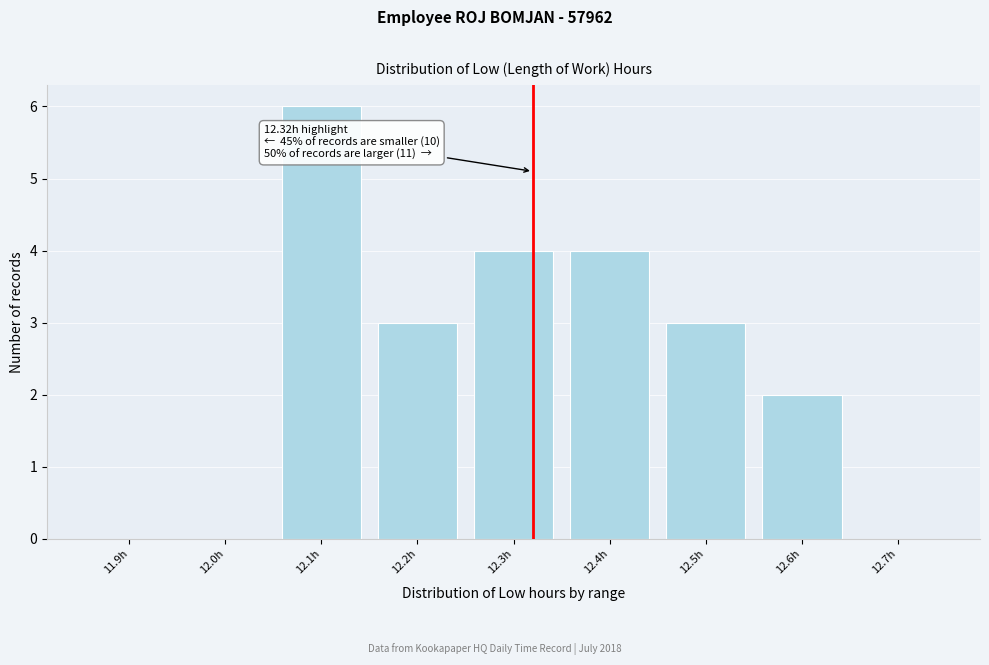

Reading left to right, transcribe all the data shown in this chart.

11.9h=0	12.0h=0	12.1h=6	12.2h=3	12.3h=4	12.4h=4	12.5h=3	12.6h=2	12.7h=0